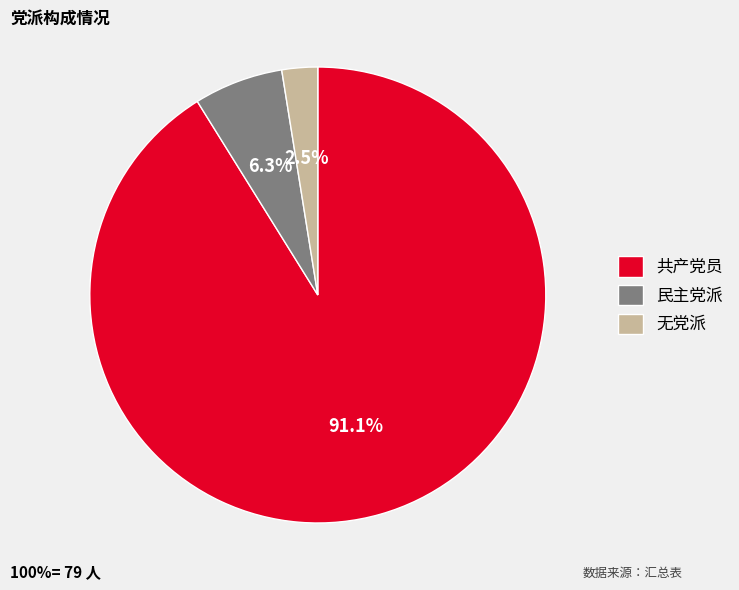

Is the sum of 民主党派 and 共产党员 greater than half?

Yes